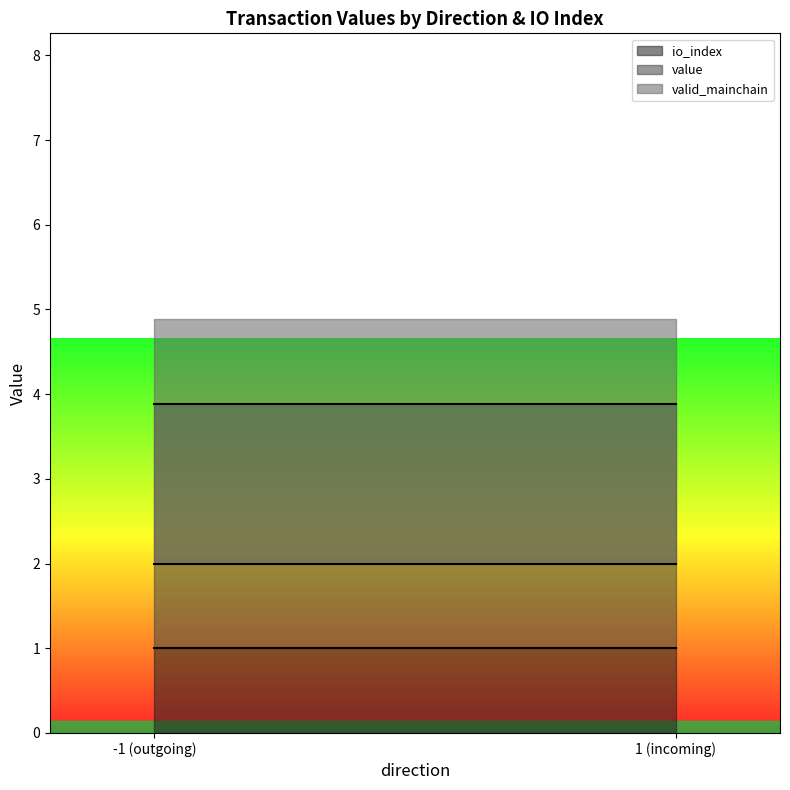

Which series has the largest range (max minus min)?

value